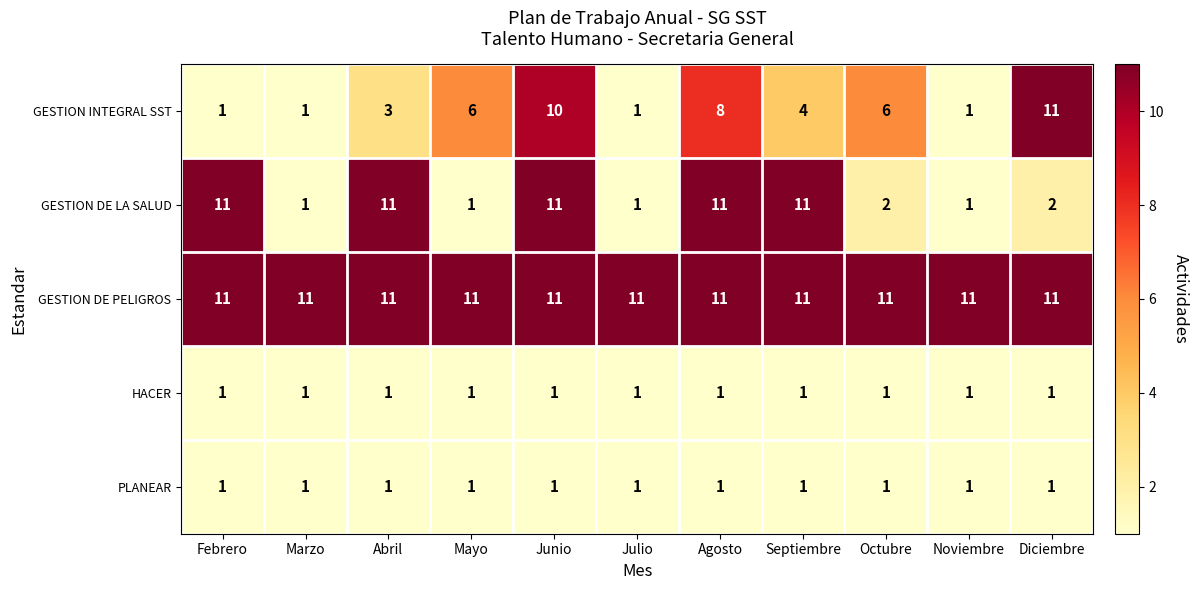

Which series has the largest total across all categories?

GESTION DE PELIGROS